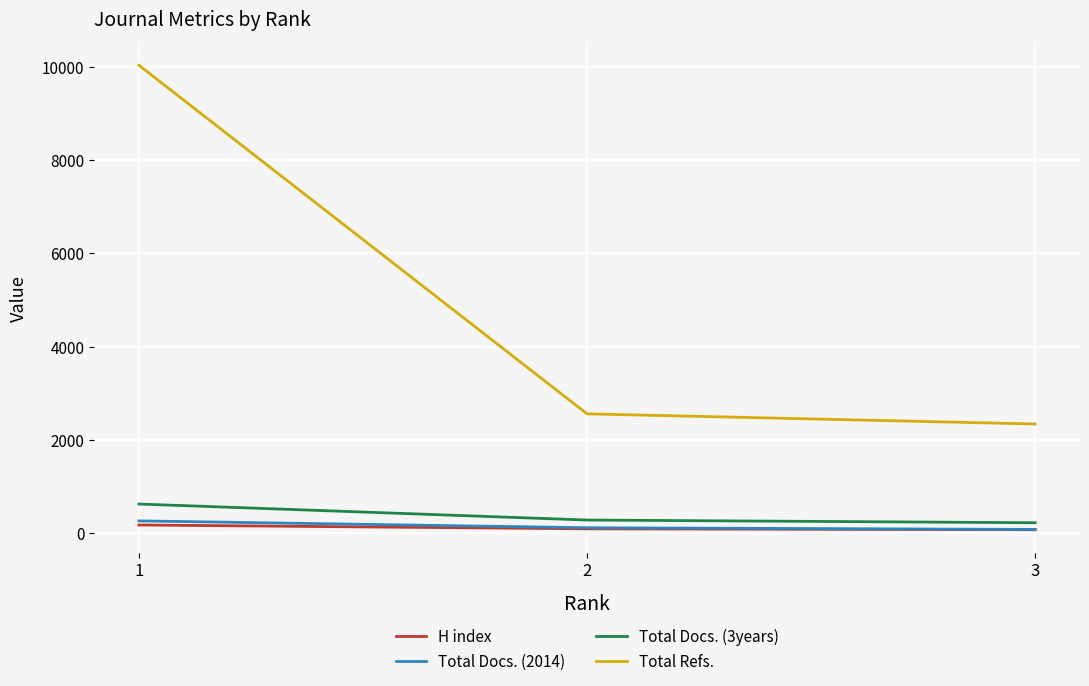

What is the greatest value displayed?

10028